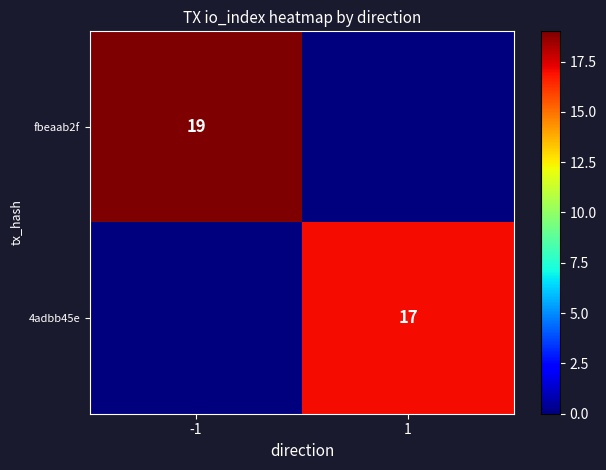

The 4adbb45e series shows 17 at 1. True or false?

True